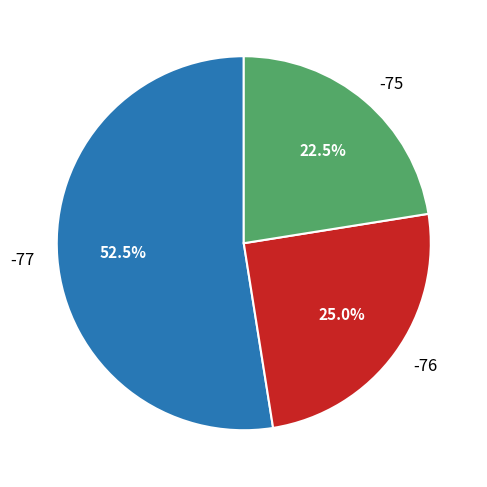

How many segments does this pie chart have?

3